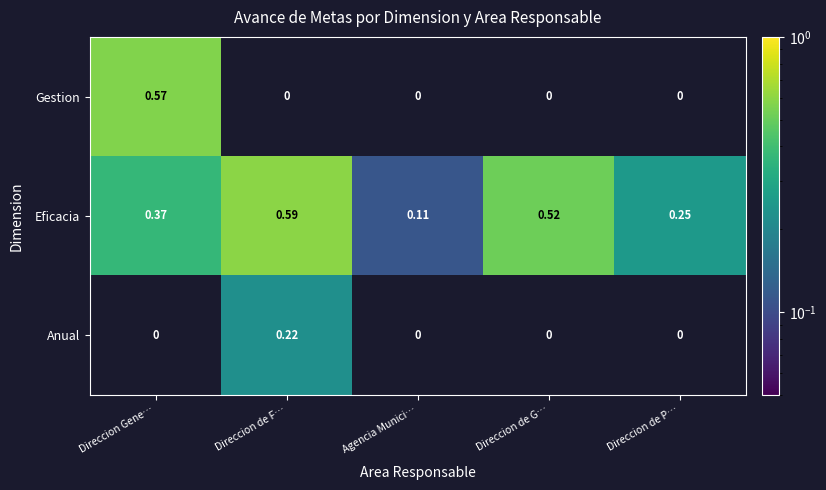

Count the Eficacia values in the range 0 to 1.

5